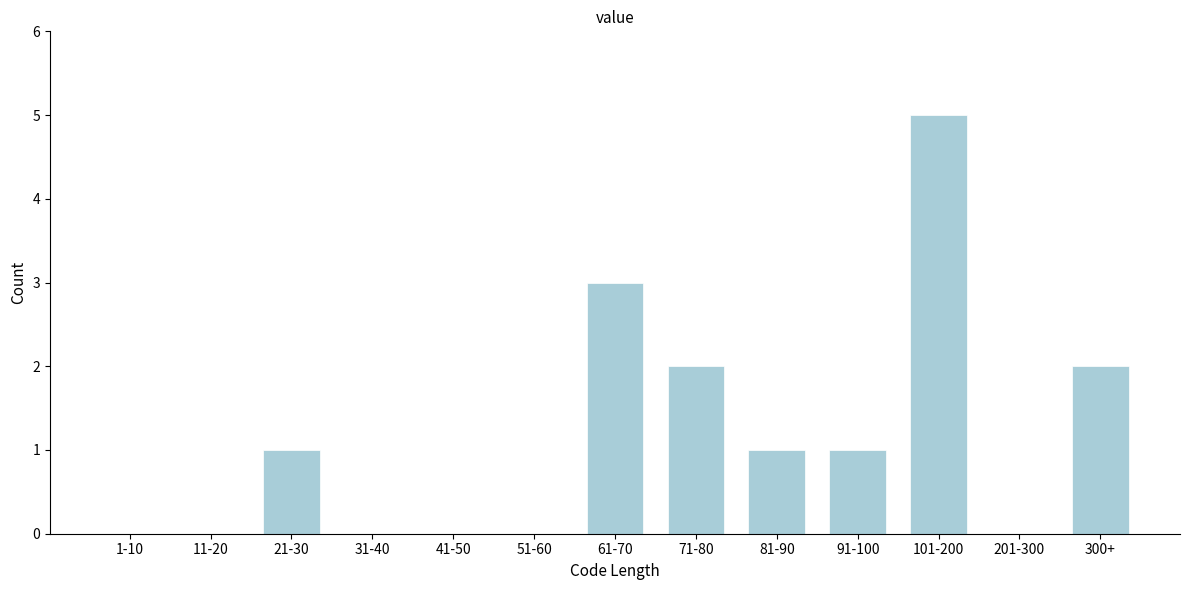

Reading left to right, transcribe all the data shown in this chart.

1-10=0	11-20=0	21-30=1	31-40=0	41-50=0	51-60=0	61-70=3	71-80=2	81-90=1	91-100=1	101-200=5	201-300=0	300+=2